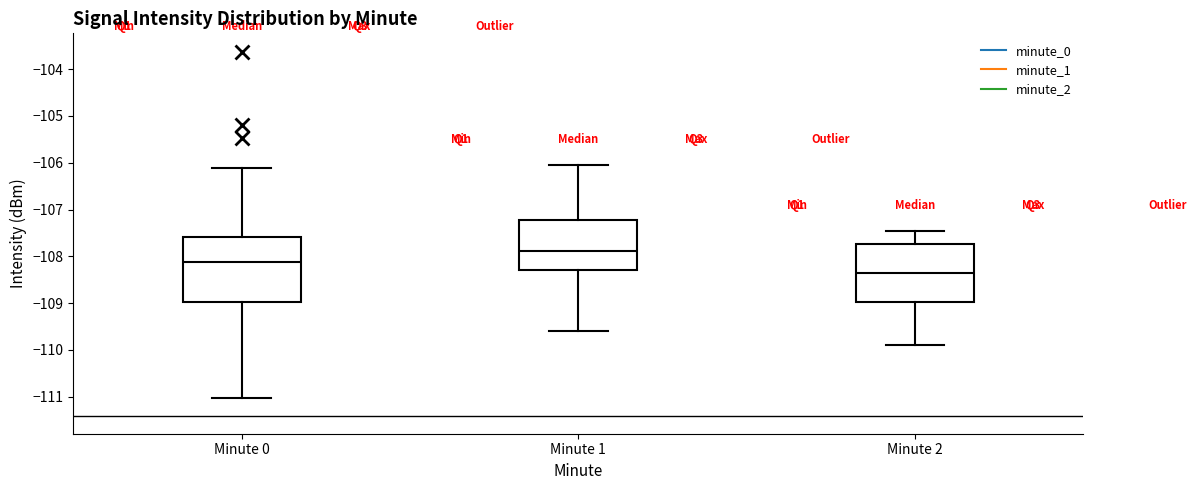

Reading left to right, read every box against the y-axis: the position of its median line, the range the box covers, and the ends of its whiskers. The values are not printed on the chart, so give them approximately, as read against the axis.

Minute 0: median -108.1, box -109.0 to -107.6, whiskers -111.0 to -106.1
Minute 1: median -107.9, box -108.3 to -107.2, whiskers -109.6 to -106.0
Minute 2: median -108.3, box -109.0 to -107.7, whiskers -109.9 to -107.5